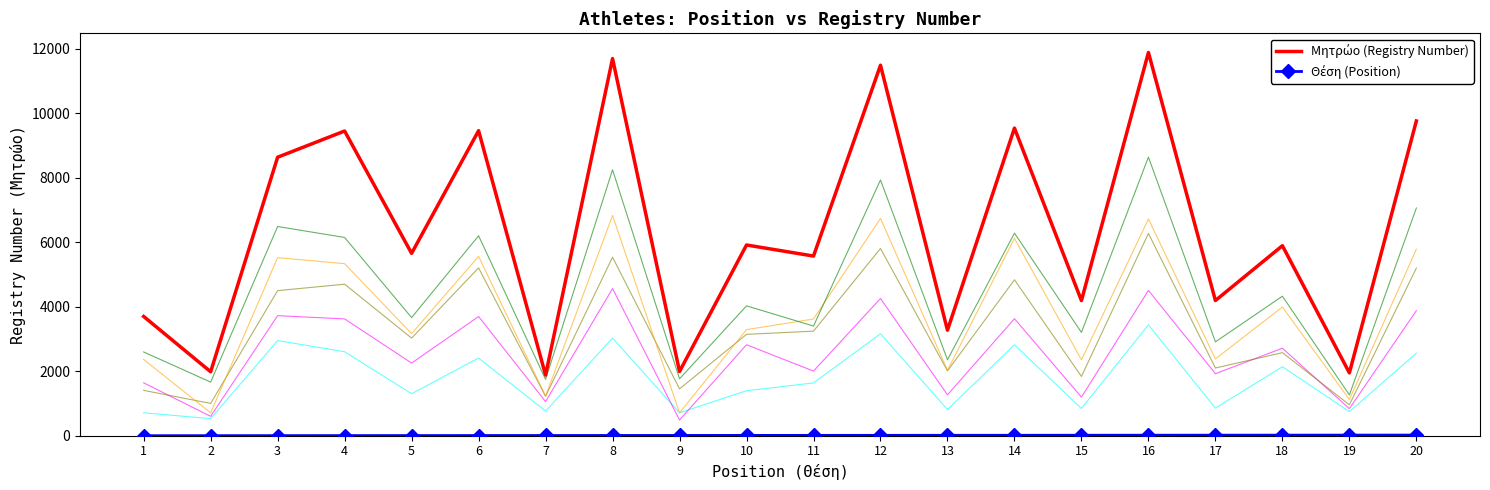

What is the total value across all series at 6?

9459